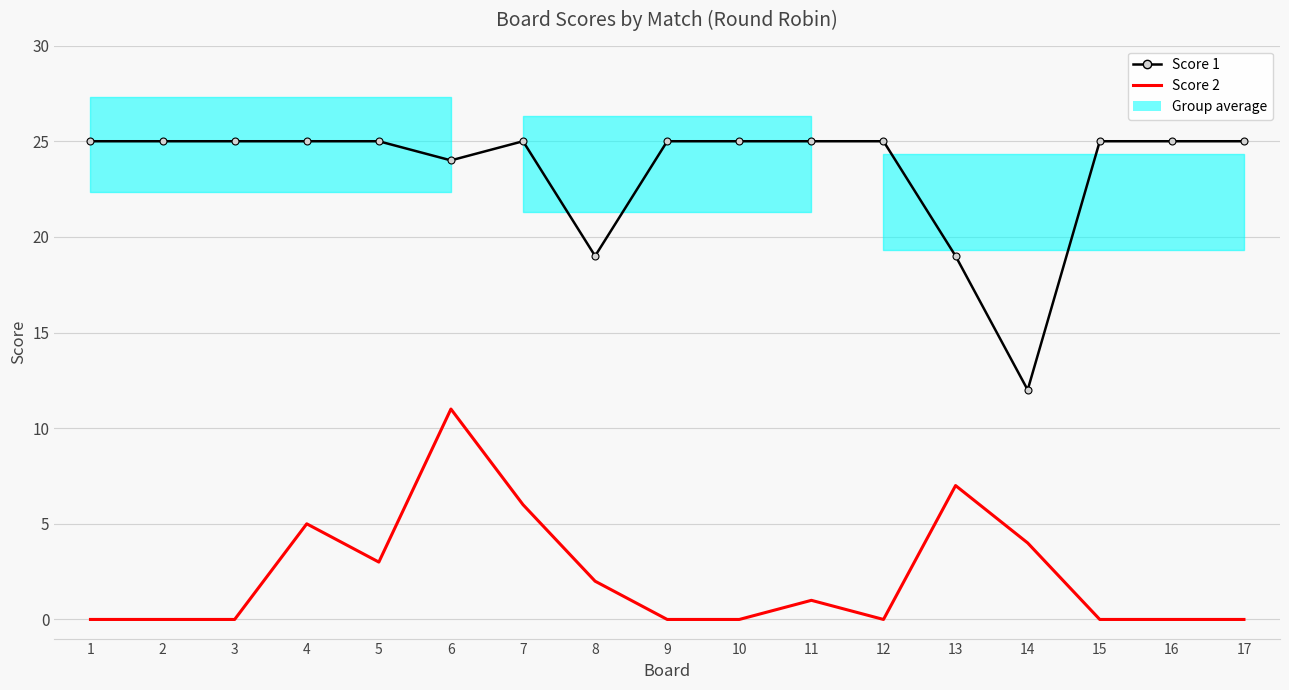

What is the total value across all series at 10?

25